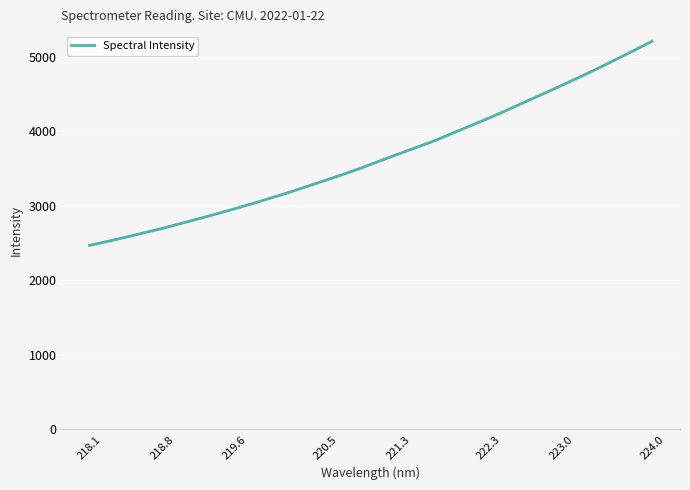

What is the difference between the maximum and minimum values?

2740.0